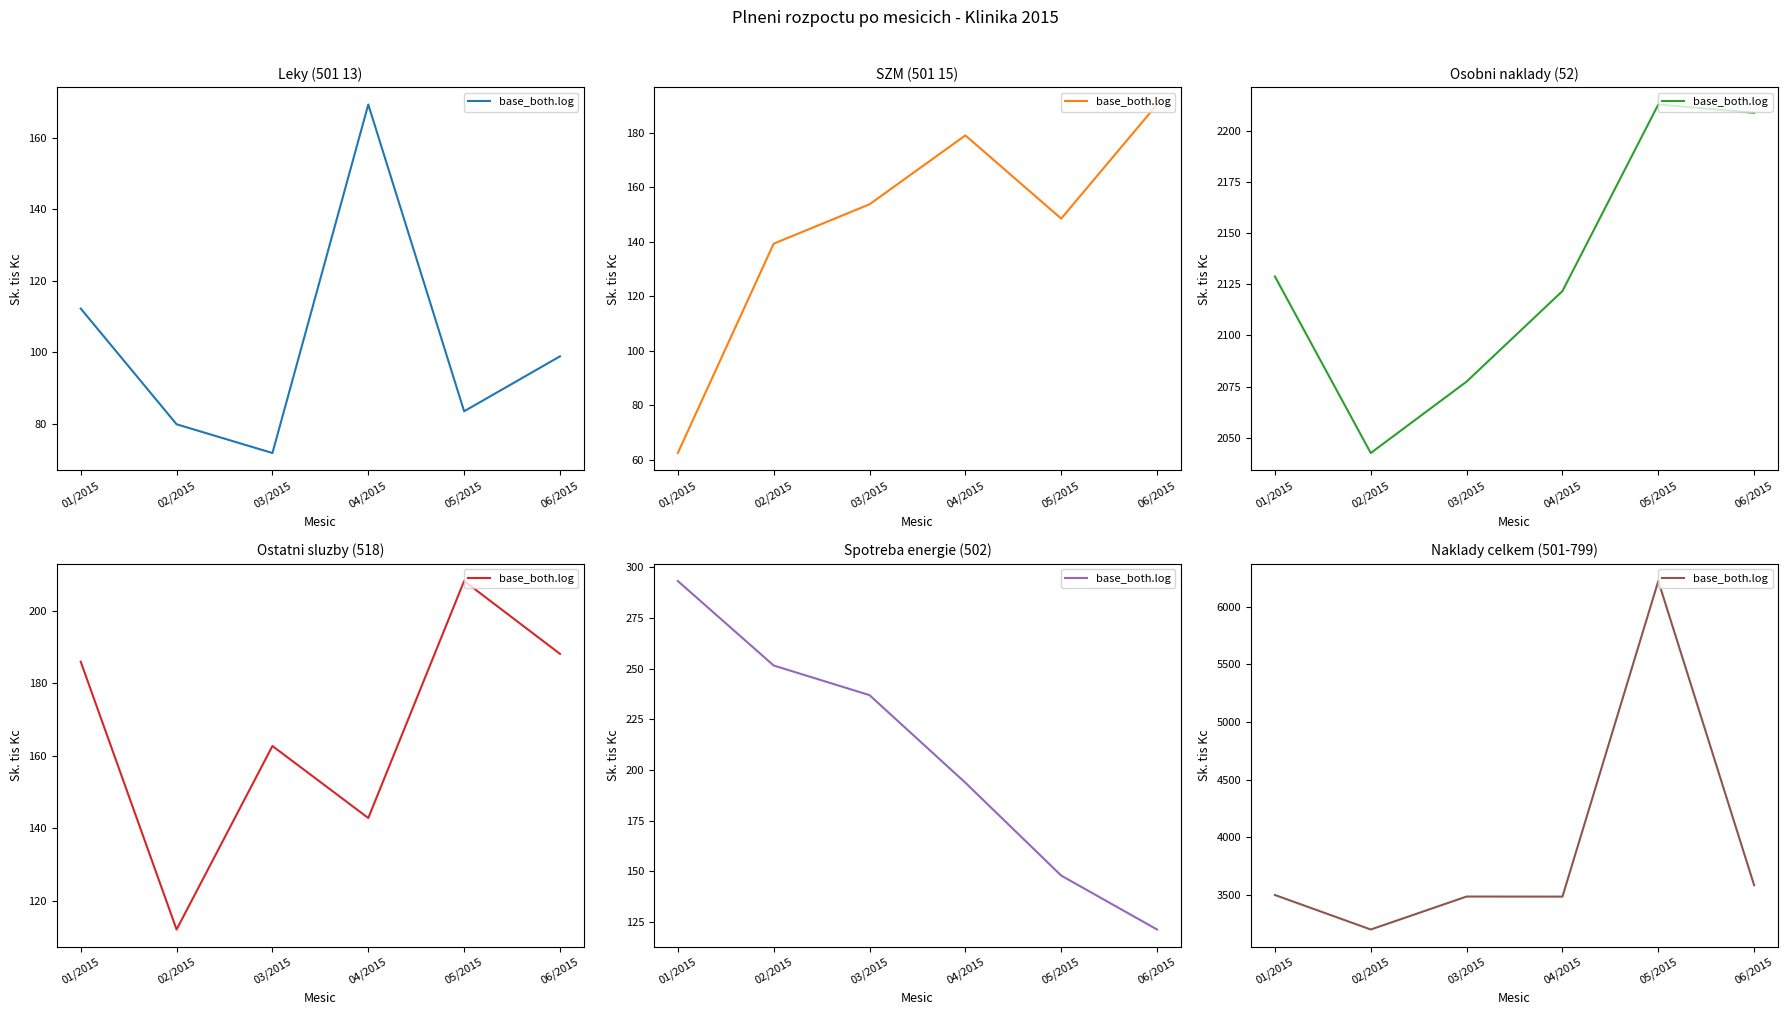

What is the ratio of the value at 05/2015 to the value at 01/2015?

1.8